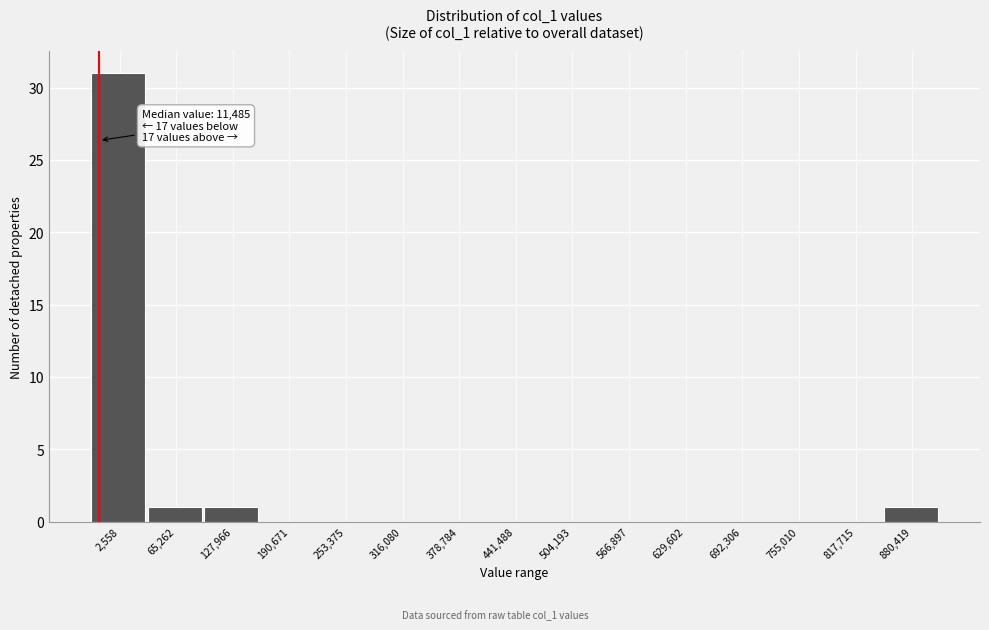

Reading left to right, what are all the values shown in this chart?

2,558=31	65,262=1	127,966=1	190,671=0	253,375=0	316,080=0	378,784=0	441,488=0	504,193=0	566,897=0	629,602=0	692,306=0	755,010=0	817,715=0	880,419=1